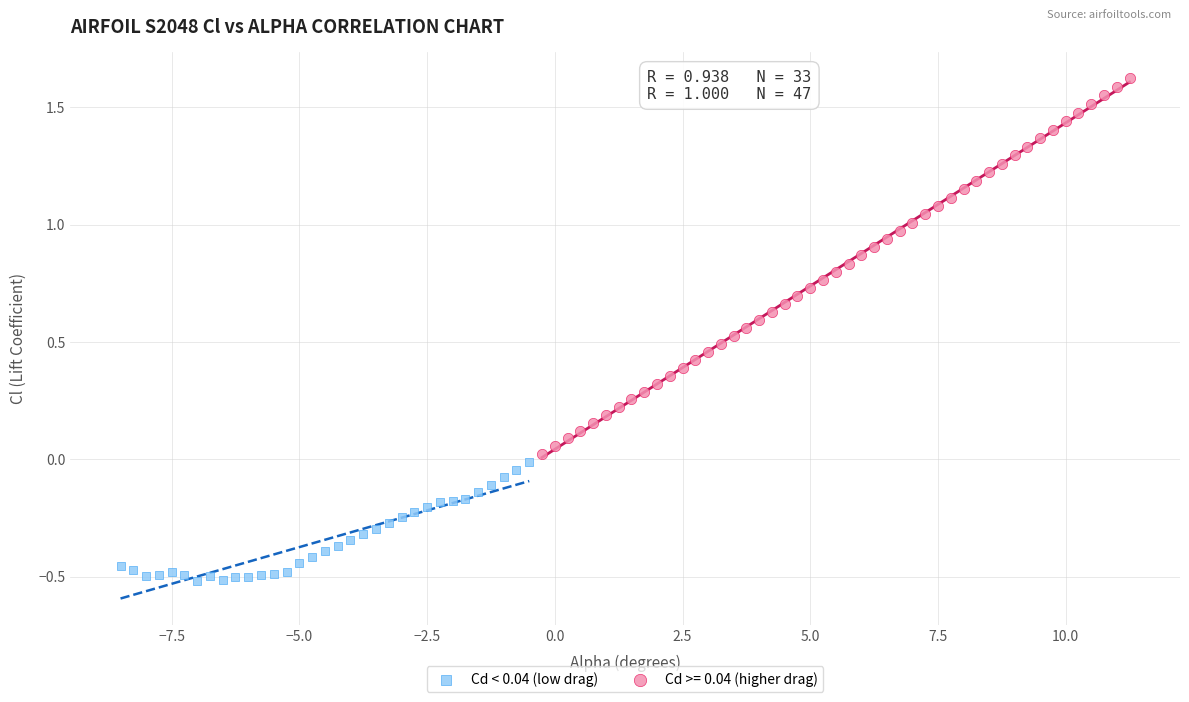

Which series contains the highest Y value?

Cd >= 0.04 (higher drag)